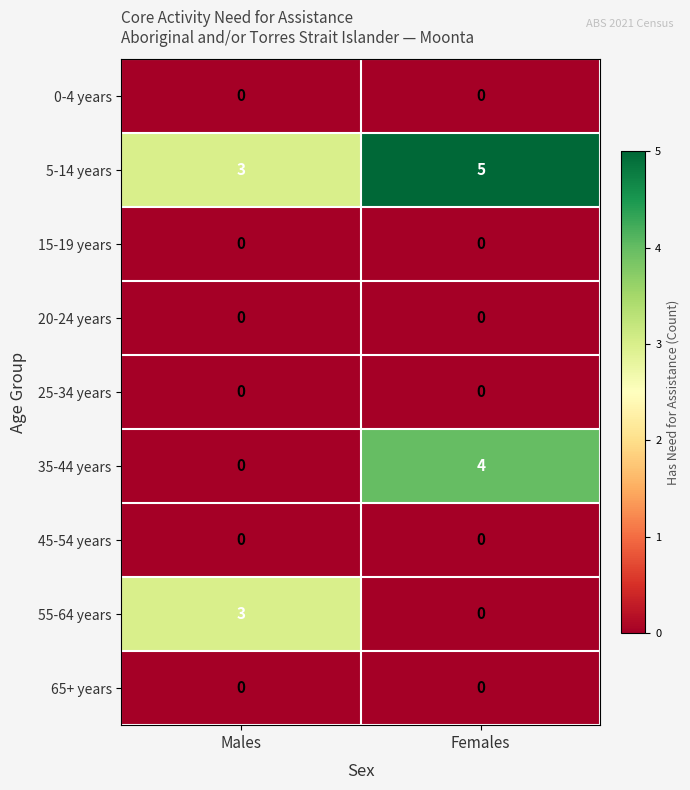

What is the difference between the maximum and minimum values in the 55-64 years series?

3